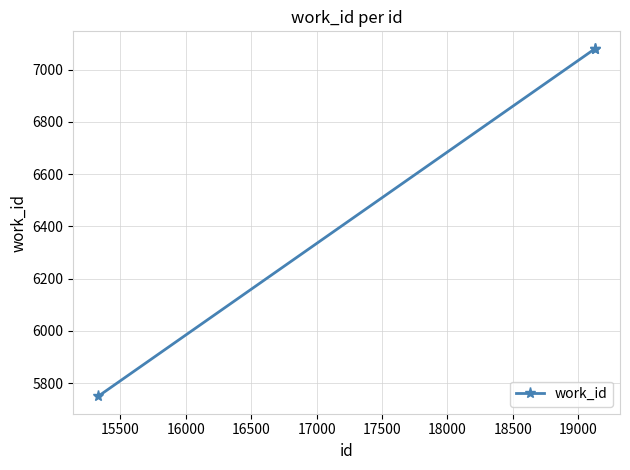

How many lines are shown in the chart?

1